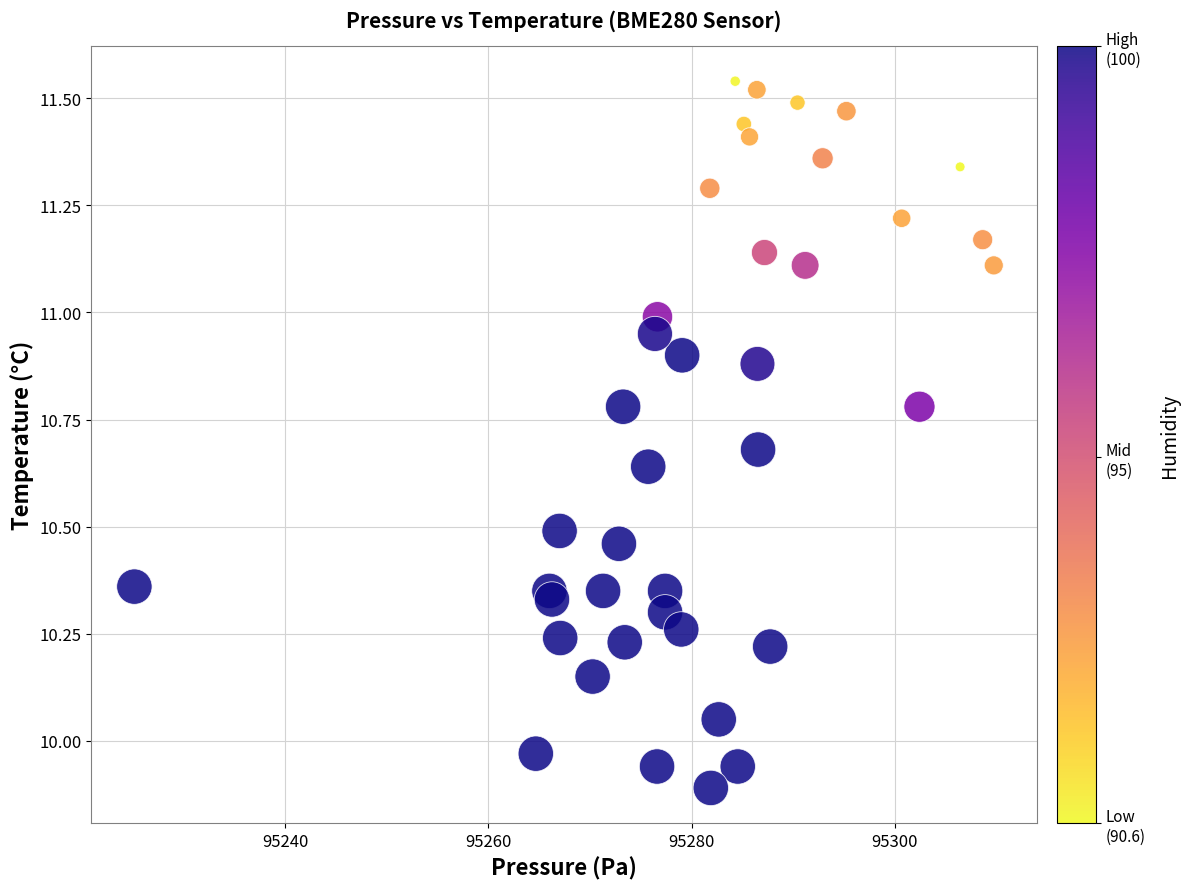

What is the range of X values (max minus min)?

84.6